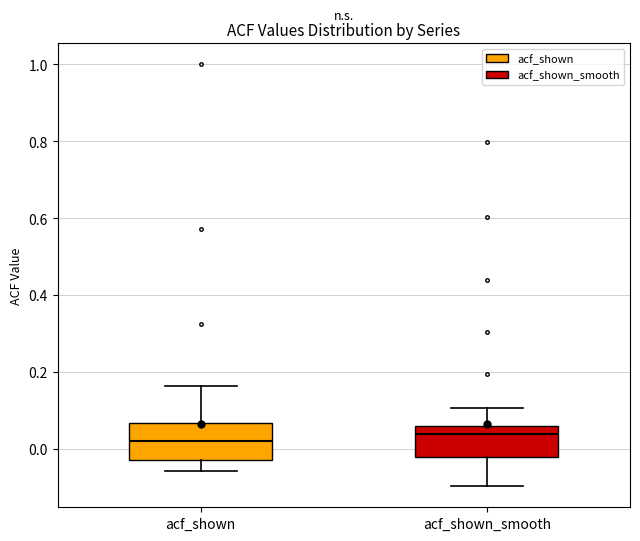

Where does the lower whisker of the box for acf_shown_smooth end on the y-axis? The values are not printed on the chart, so give them approximately, as read against the axis.

-0.10